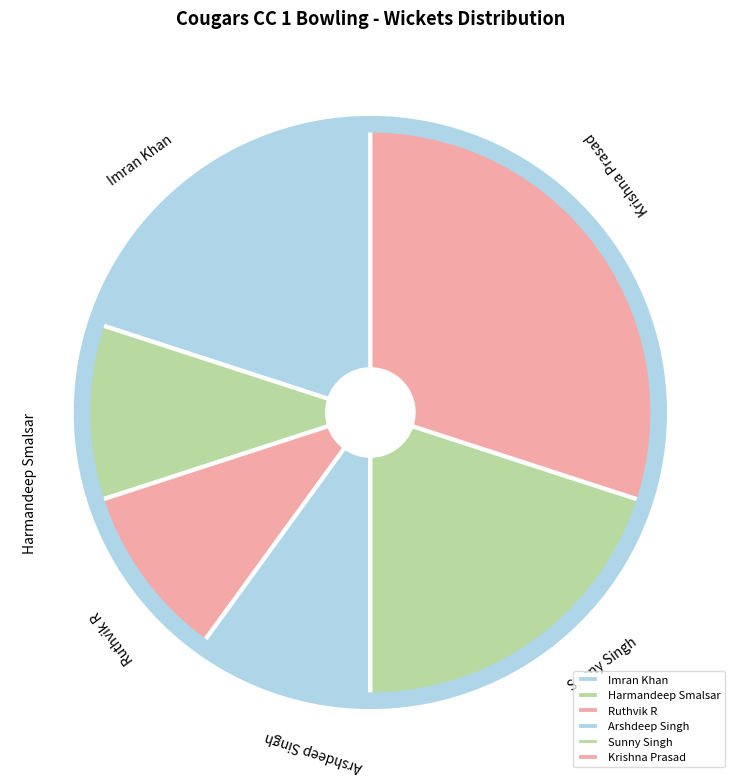

Do Arshdeep Singh and Sunny Singh together represent more than half of the pie?

No